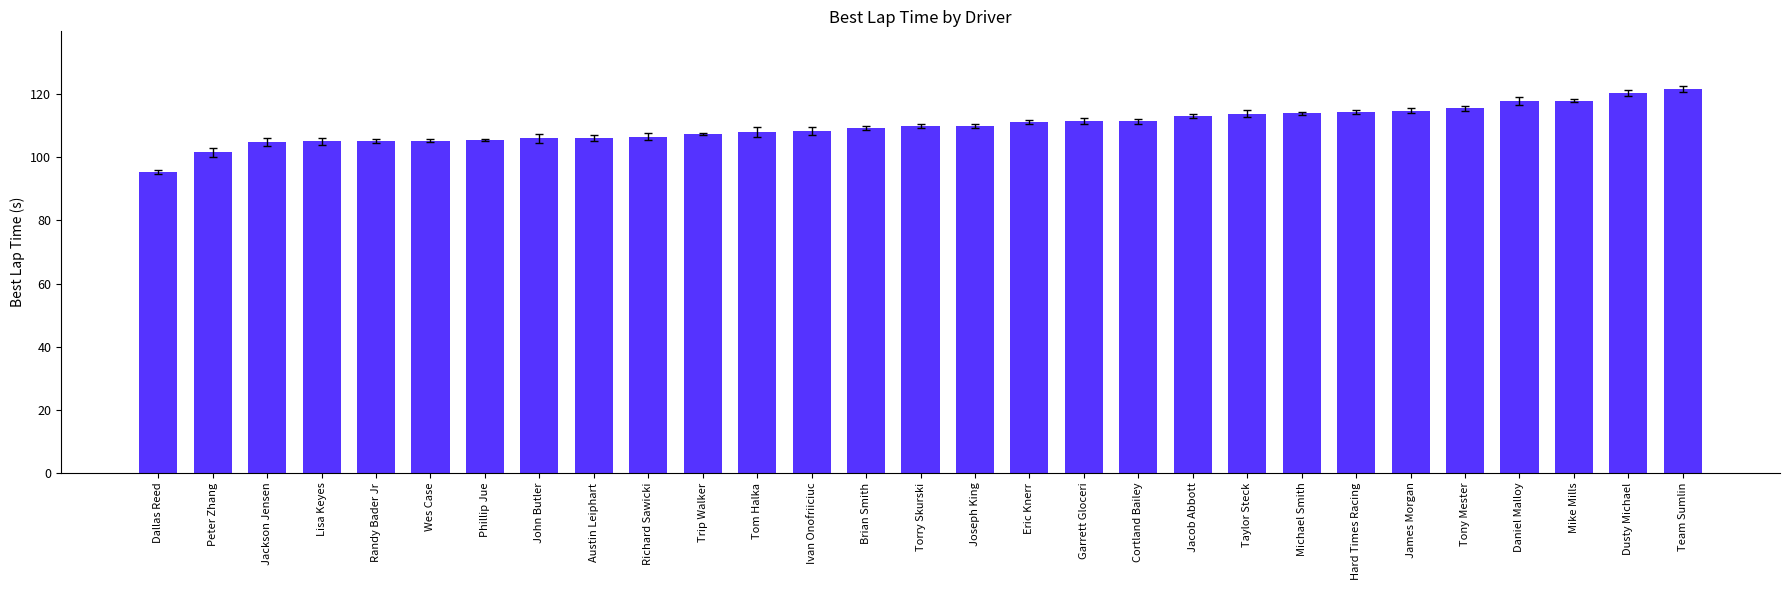

What value does the data have at Dusty Michael?

120.4